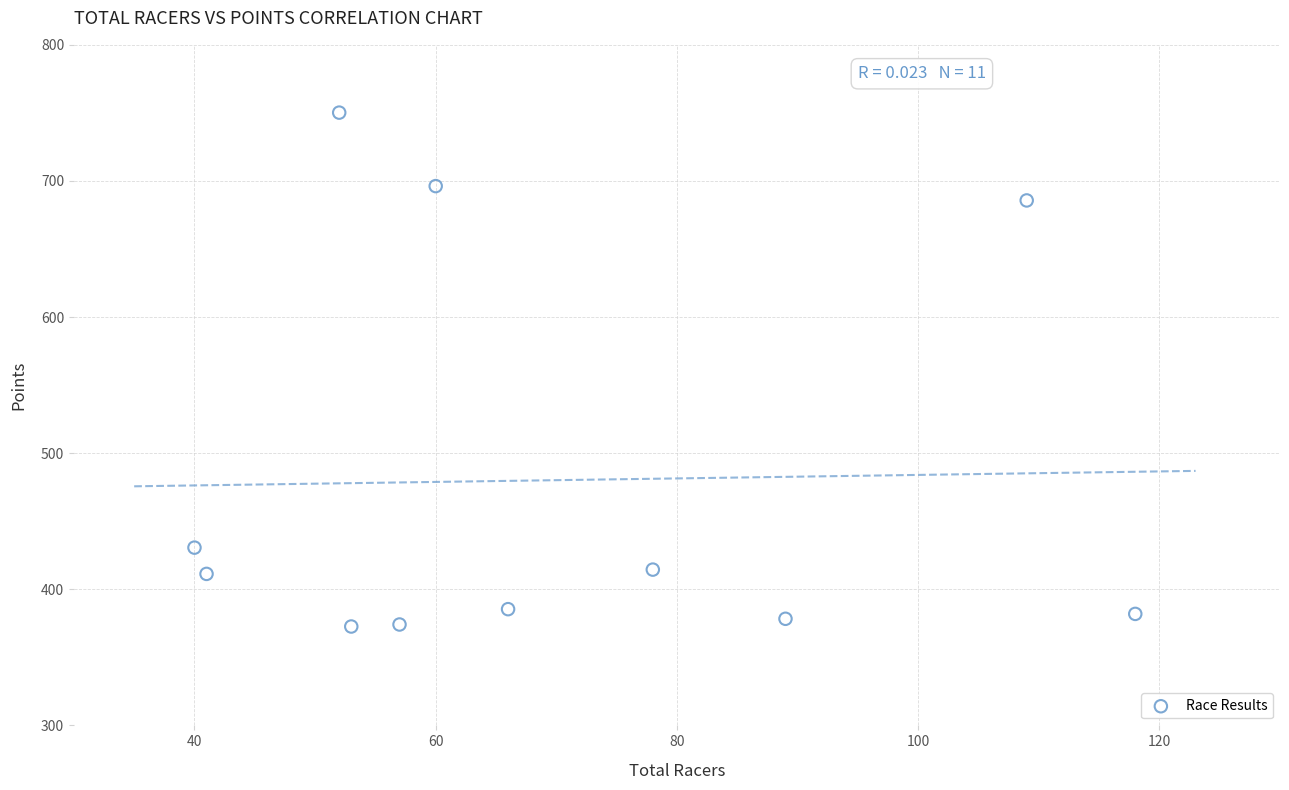

What is the average Y value?

480.1